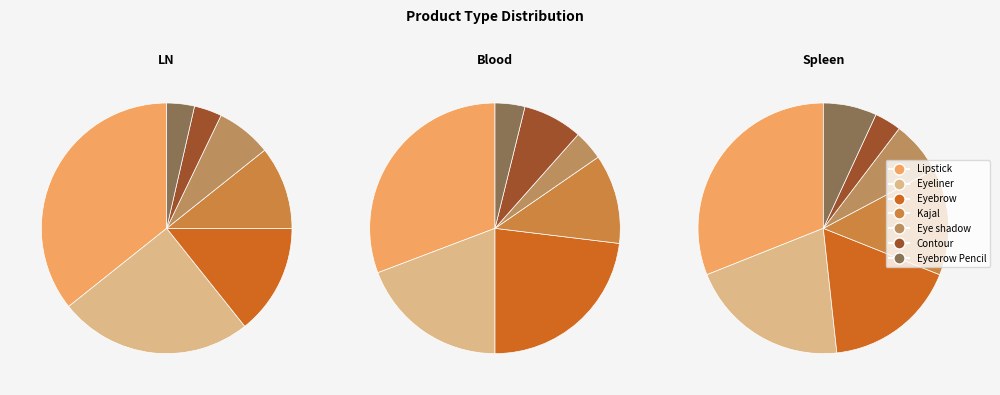

Rank the categories by value from highest to lowest.

Lipstick, Eyeliner, Eyebrow, Kajal, Eye shadow, Contour, Eyebrow Pencil